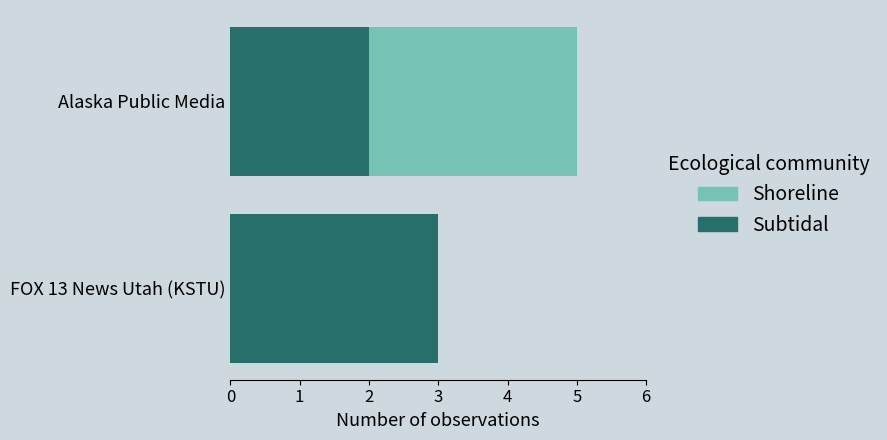

What is the sum of the Subtidal values at Alaska Public Media and FOX 13 News Utah (KSTU)?

5